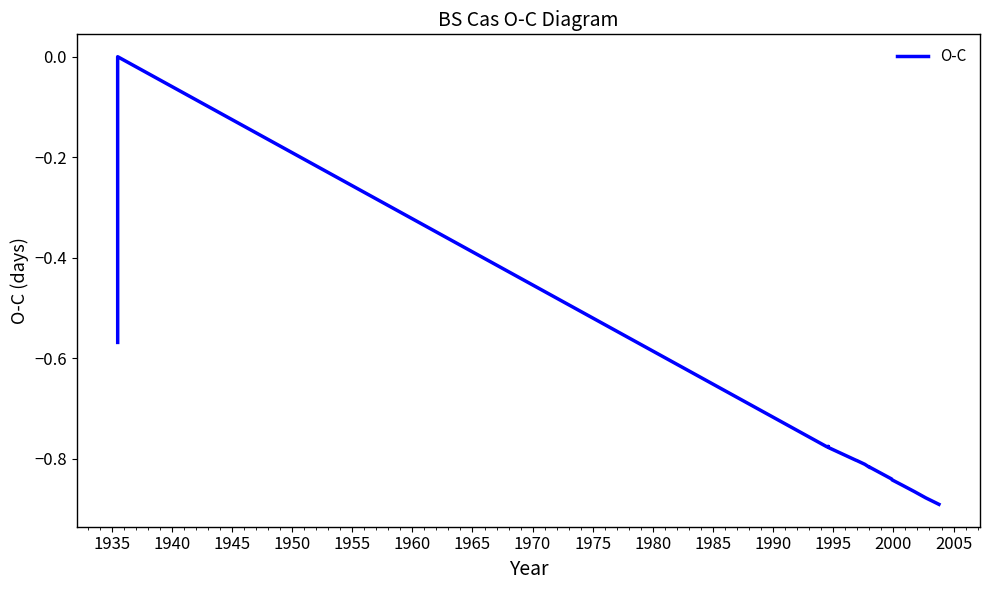

At which label is the value closest to 0?

1935